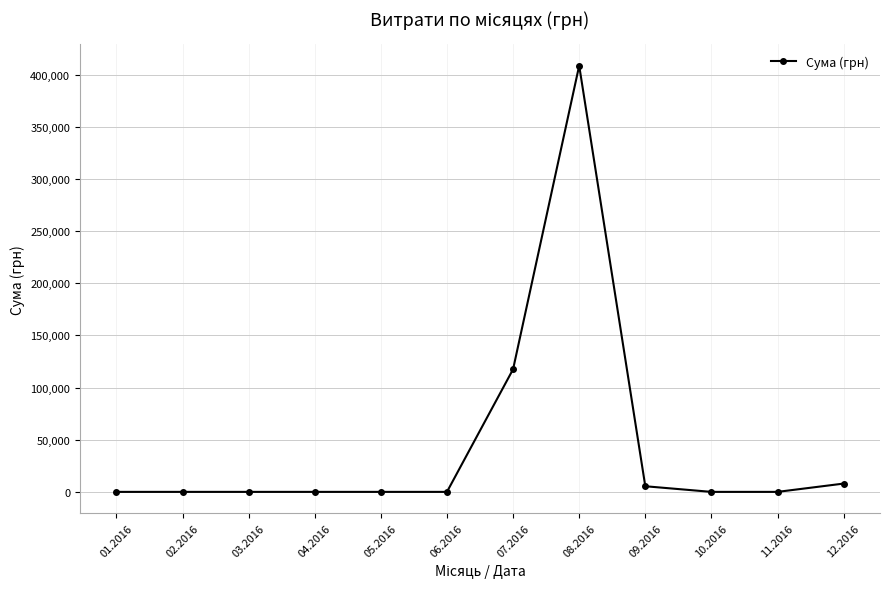

What is the difference between the maximum and minimum values?

408626